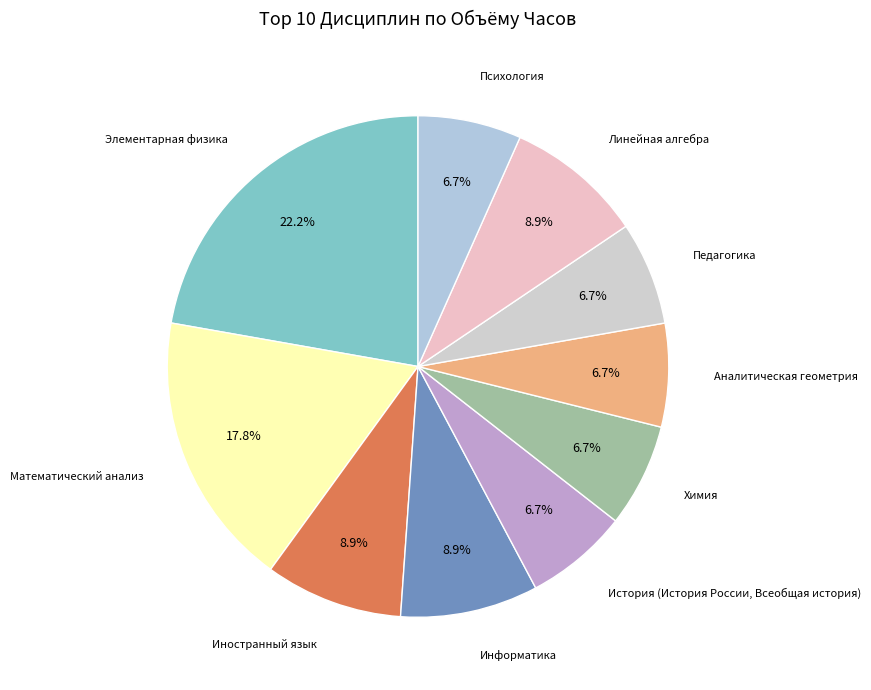

Does any single category account for the majority?

No